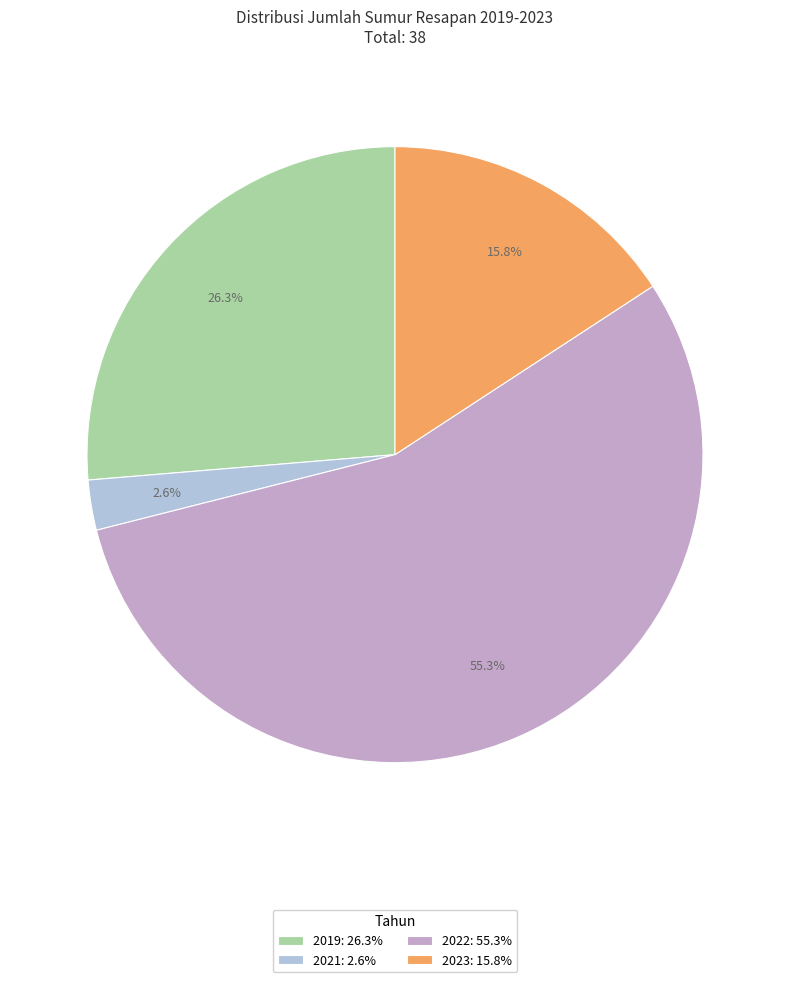

Rank the categories by value from lowest to highest.

2021, 2023, 2019, 2022